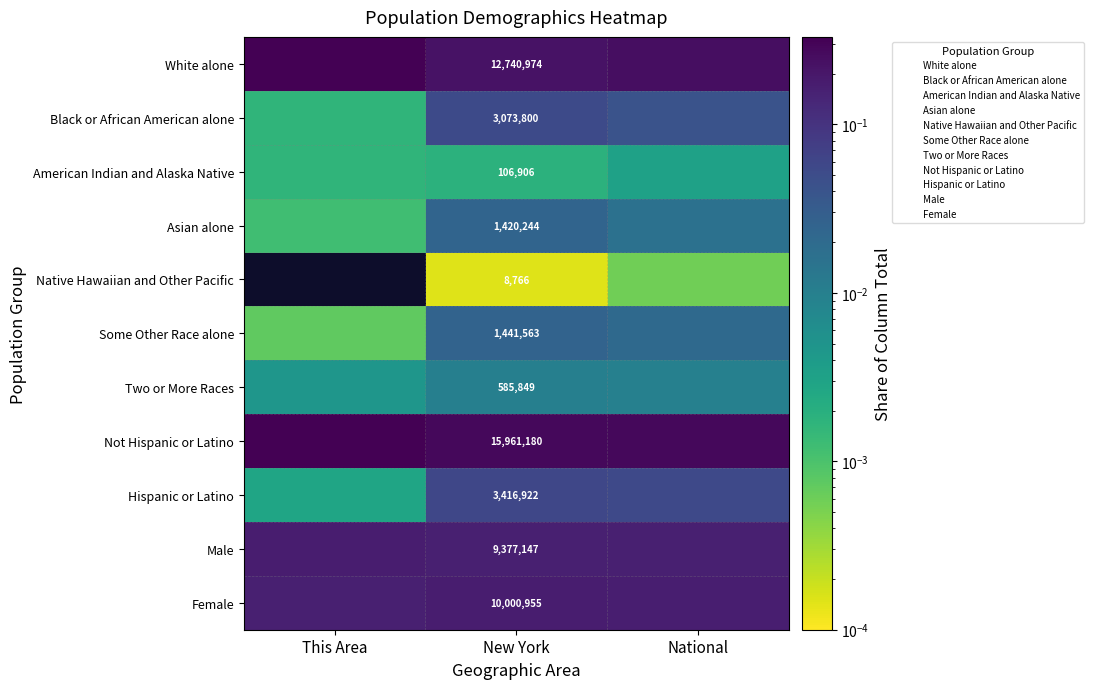

At which category does the chart reach its minimum across all series?

This Area